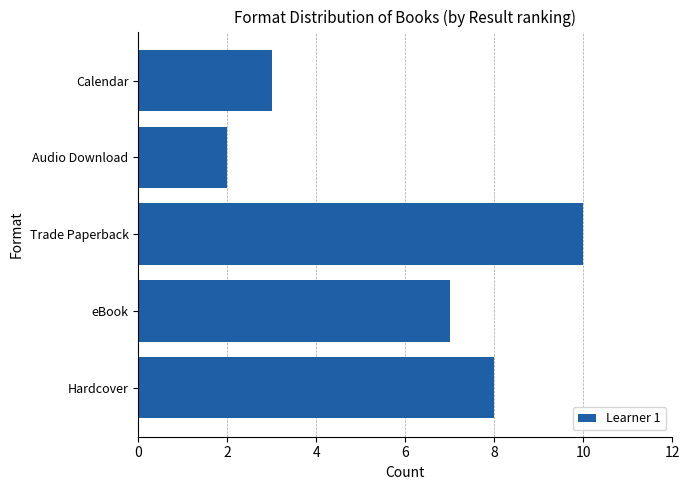

Approximately how many times larger is the value at Hardcover compared to Calendar?

2.7